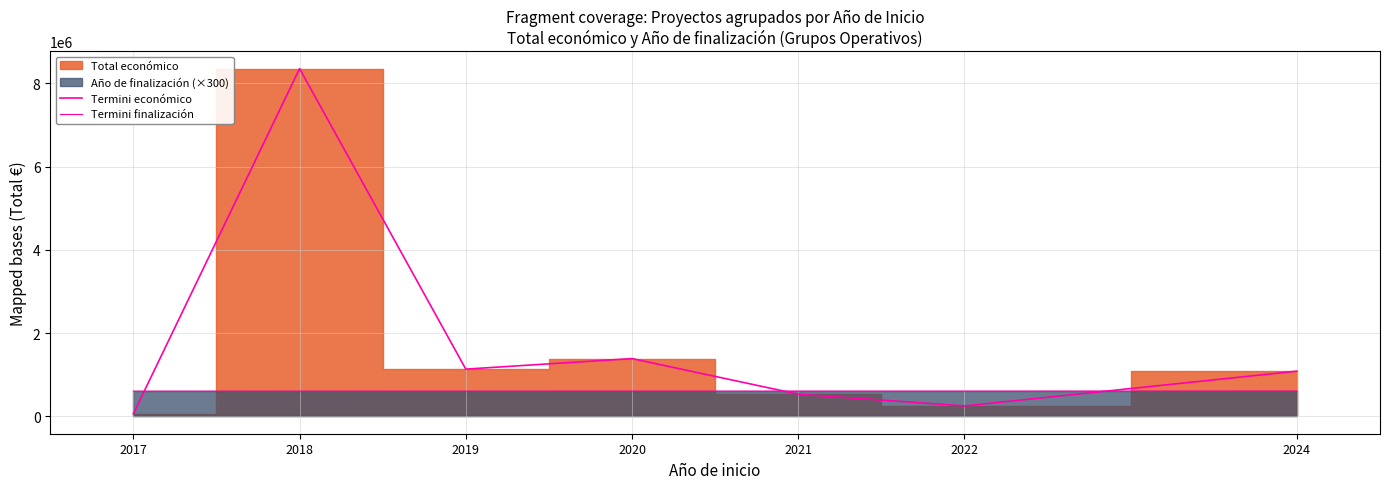

List the series in order of their overall mean, lowest first.

Termini finalización, Termini económico